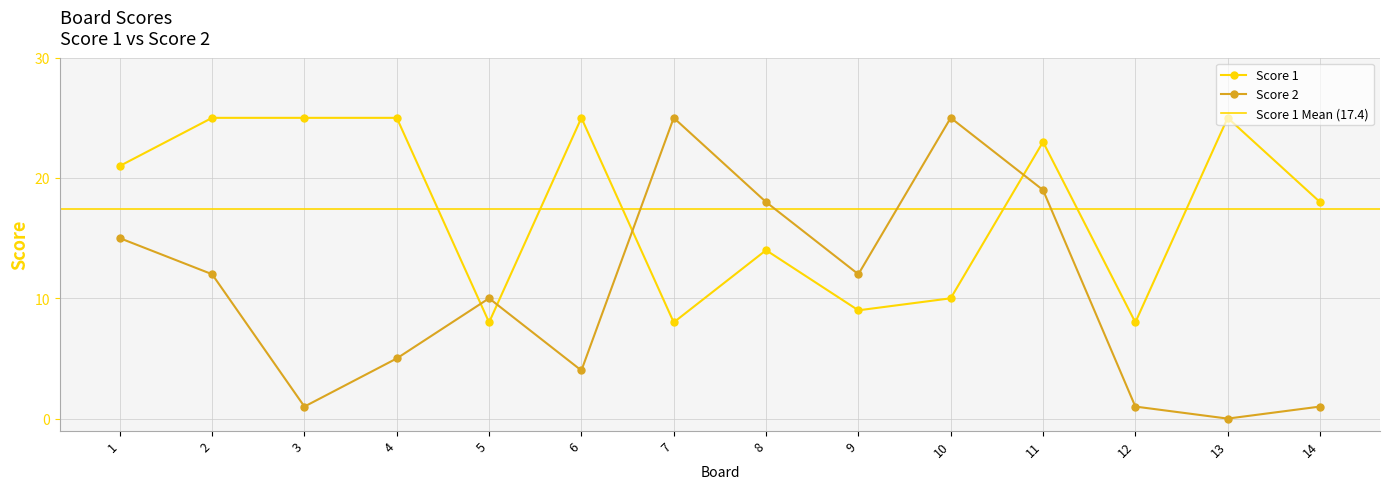

What is the maximum value for Score 2?

25